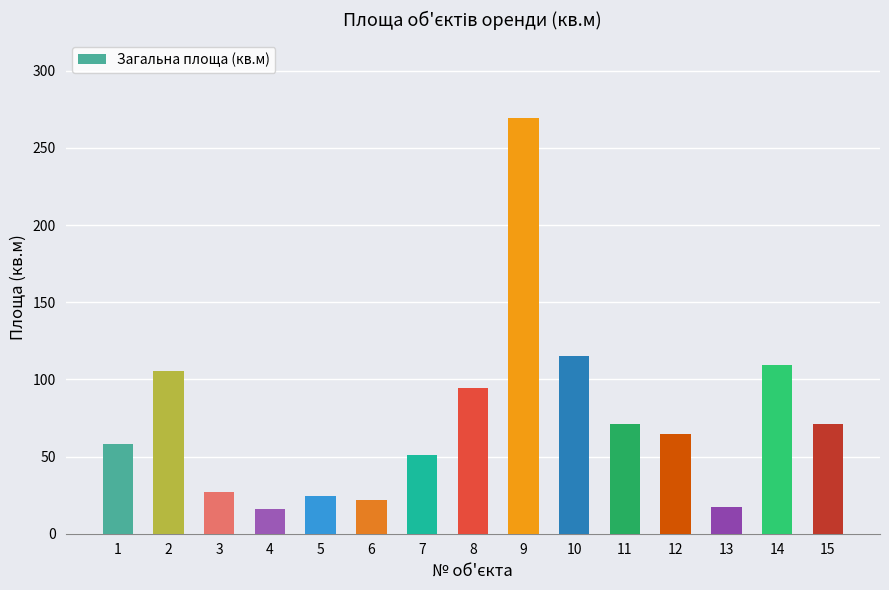

True or false: the data shows 71.0 at 11.

True